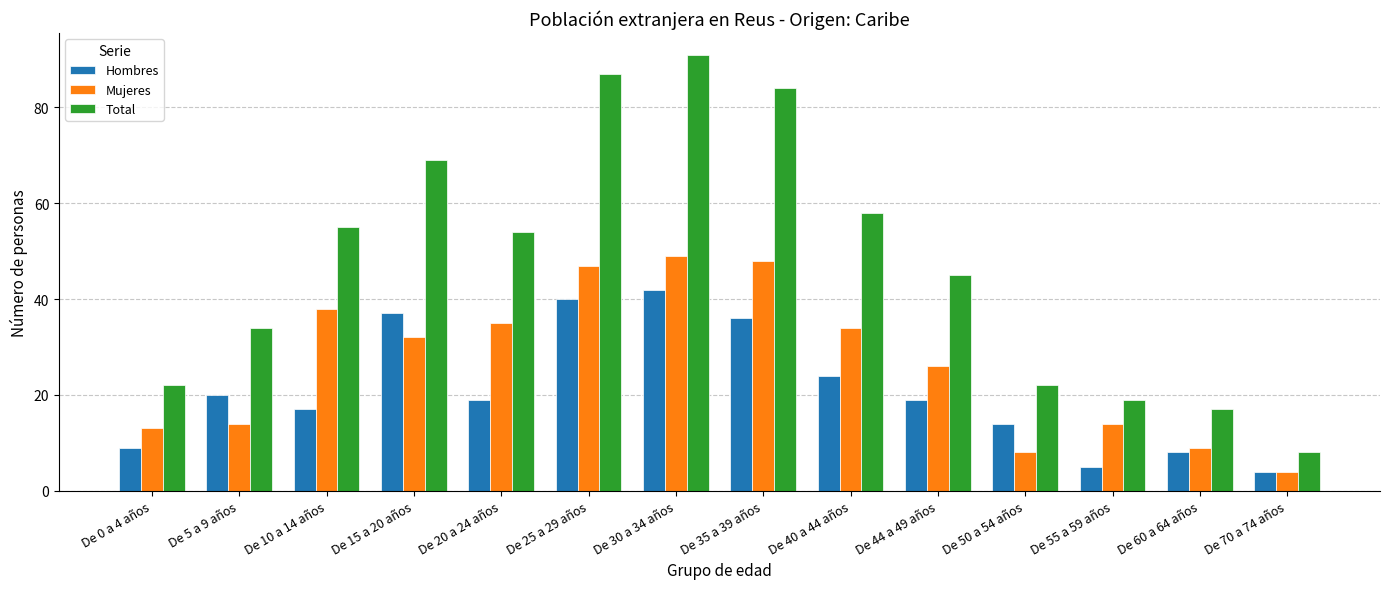

What is the average value of the Hombres series?

21